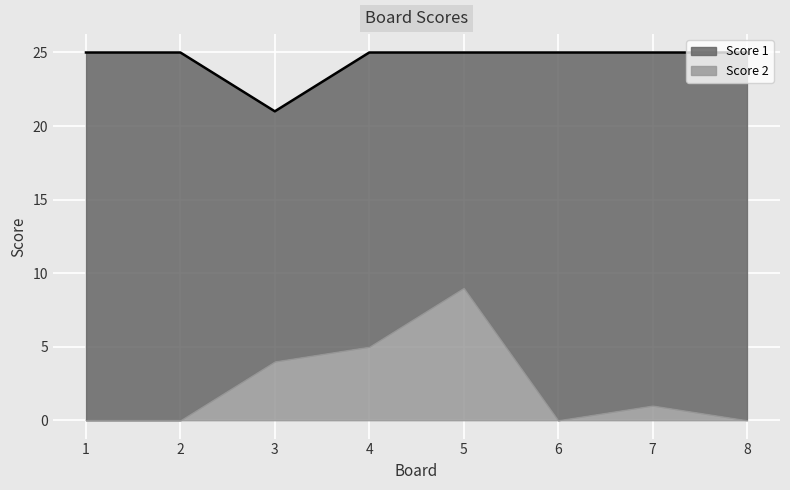

What is the average value?

24